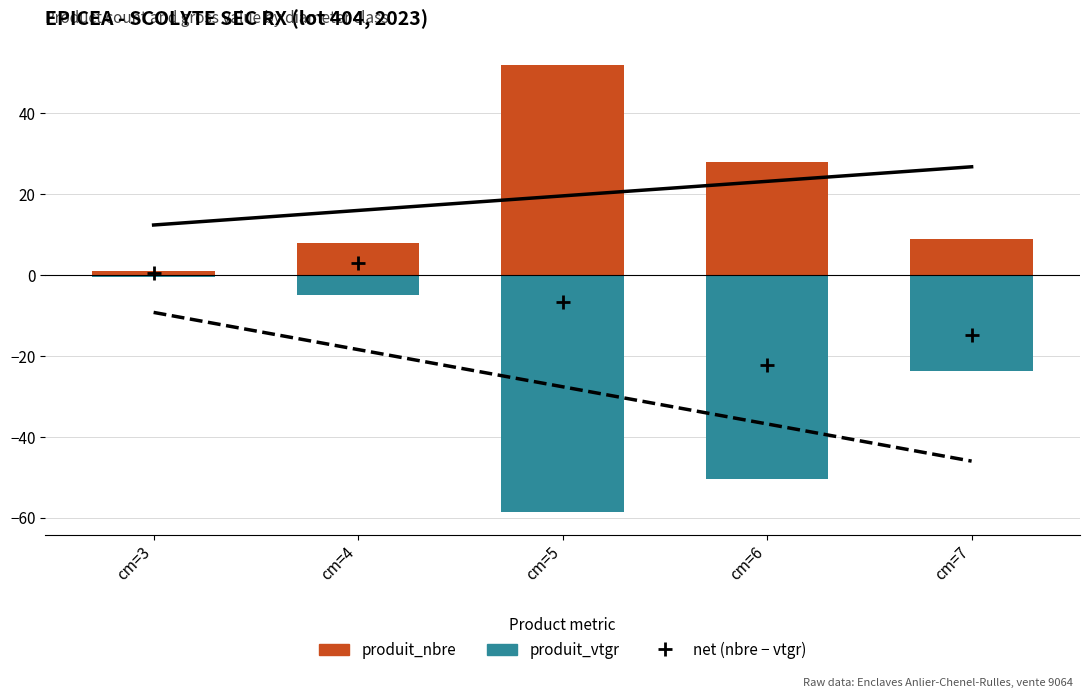

Which category has the lowest value in the produit_vtgr series?

cm=5